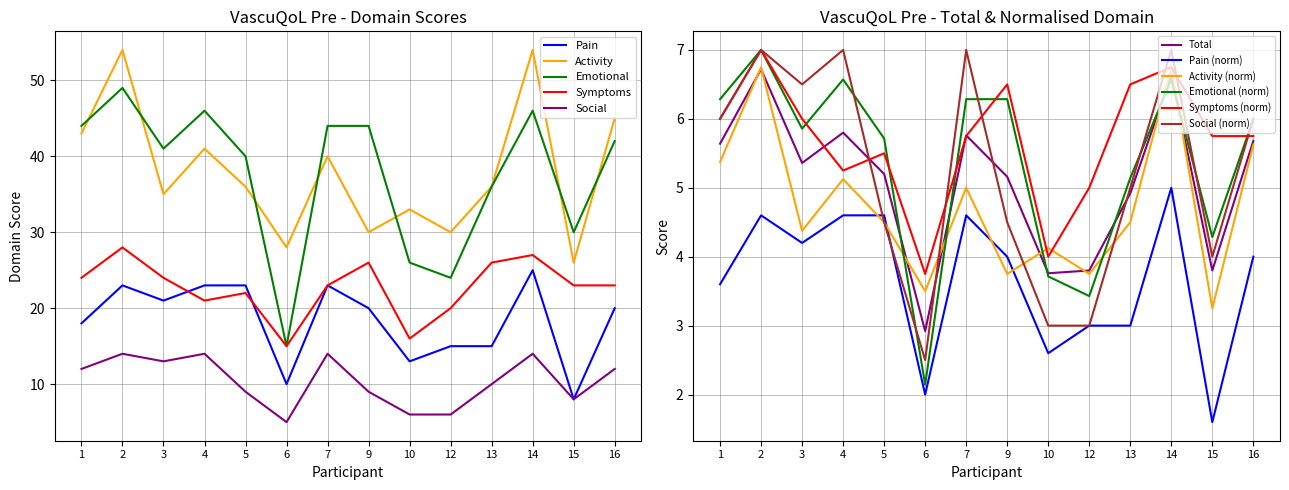

Count the number of data series in this chart.

6